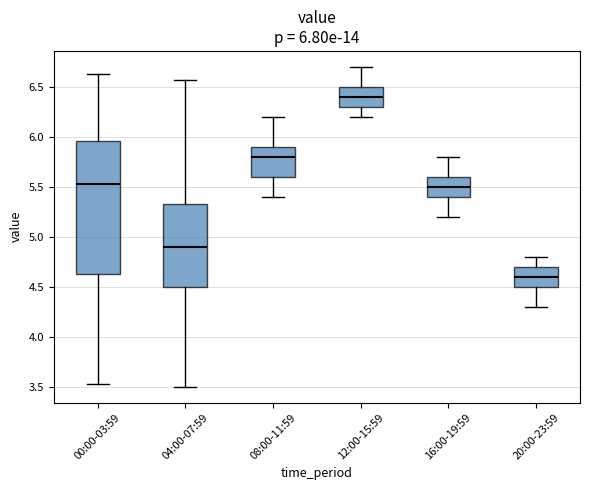

Which box is the tallest, from its lower edge to its upper edge?

00:00-03:59